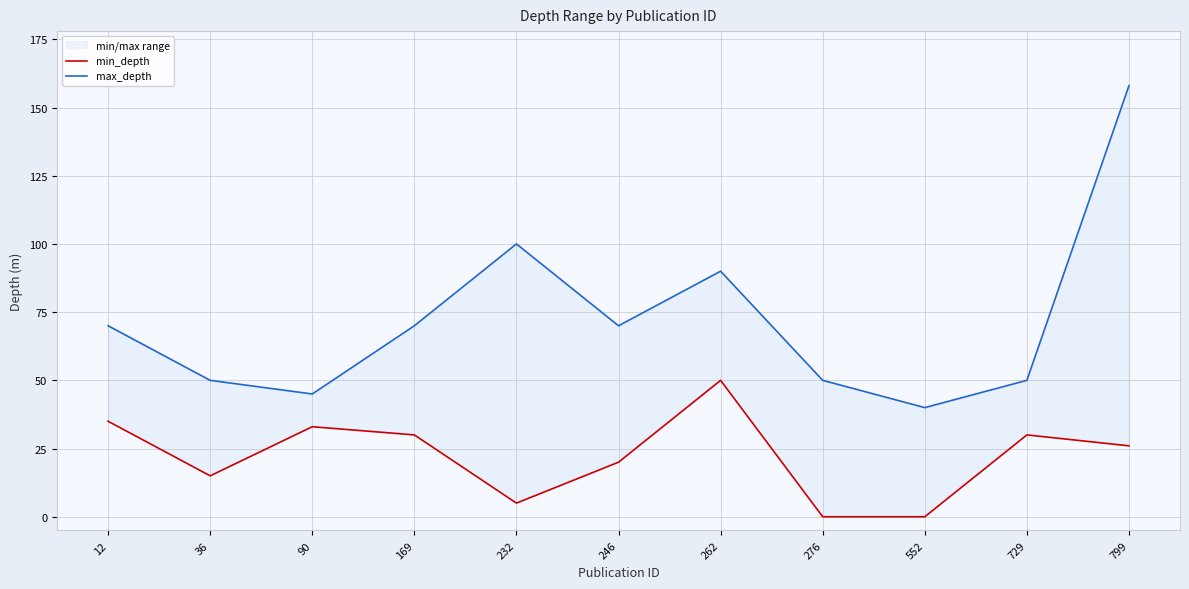

The value of max_depth at 246 is 70. True or false?

True